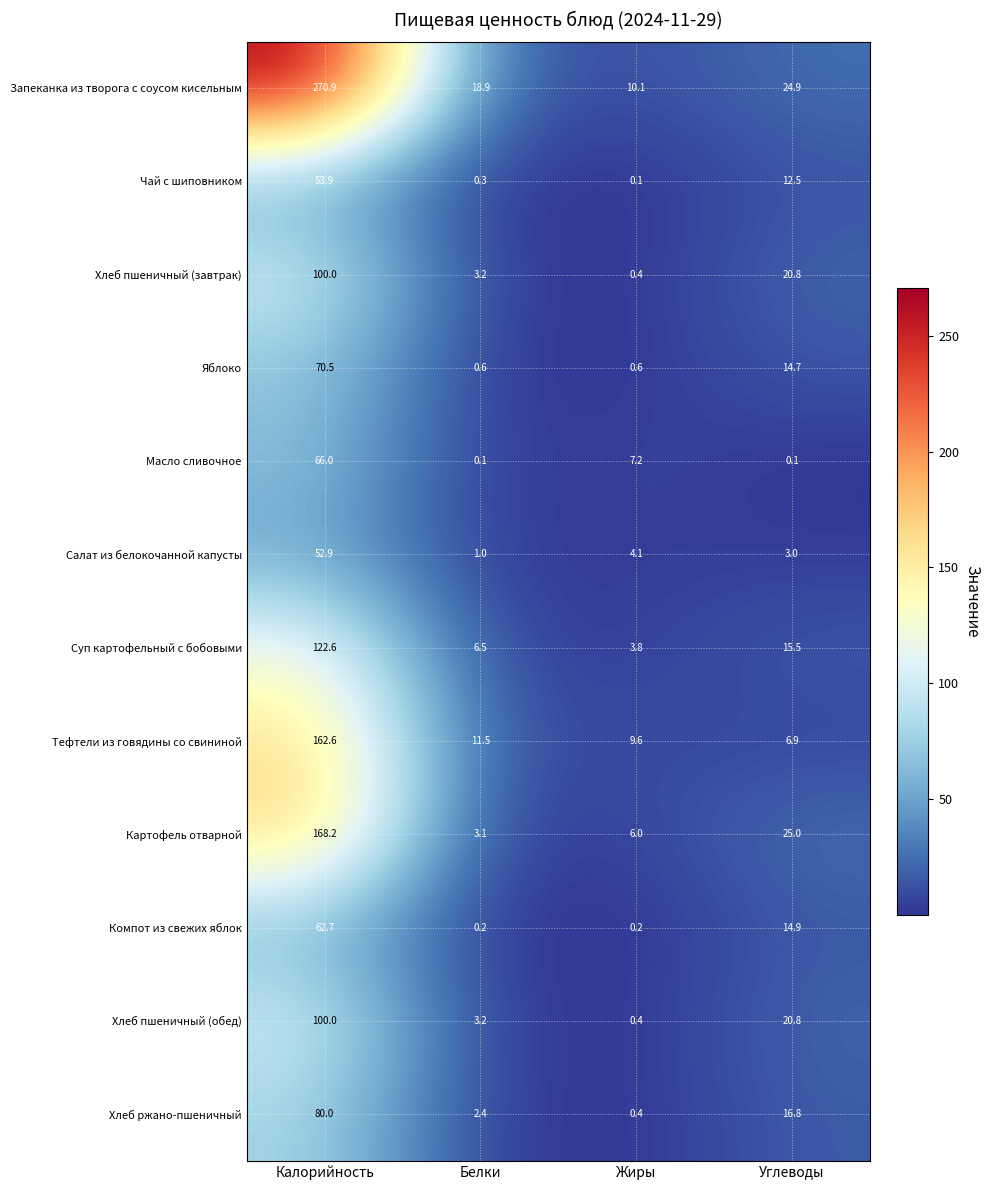

Is it true that Хлеб пшеничный (завтрак) equals 20.8 at Углеводы?

True